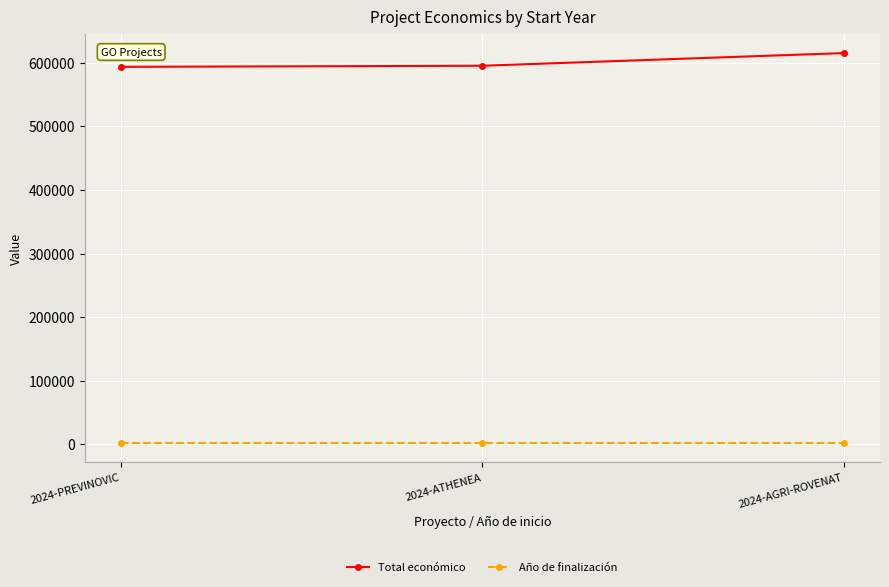

Rank the series by their maximum value, from highest to lowest.

Total económico, Año de finalización